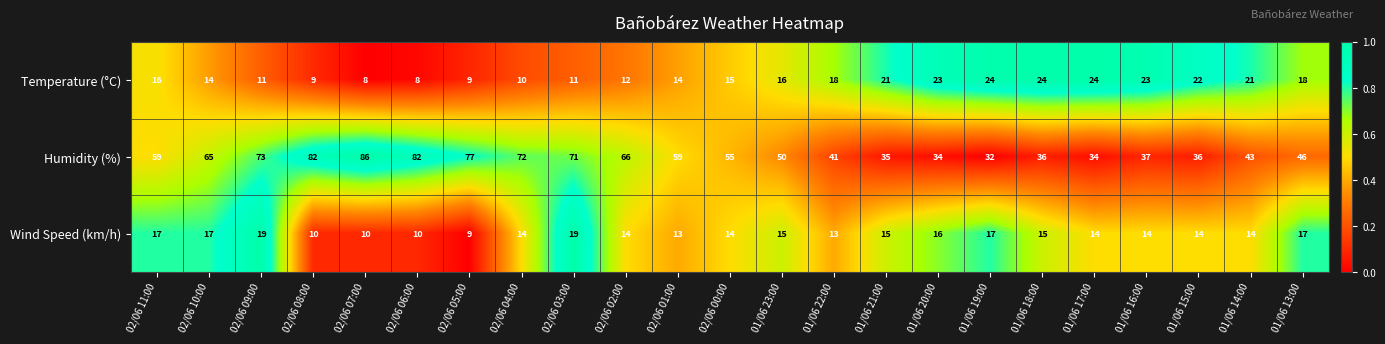

Is it true that Humidity (%) equals 36 at 01/06 15:00?

True